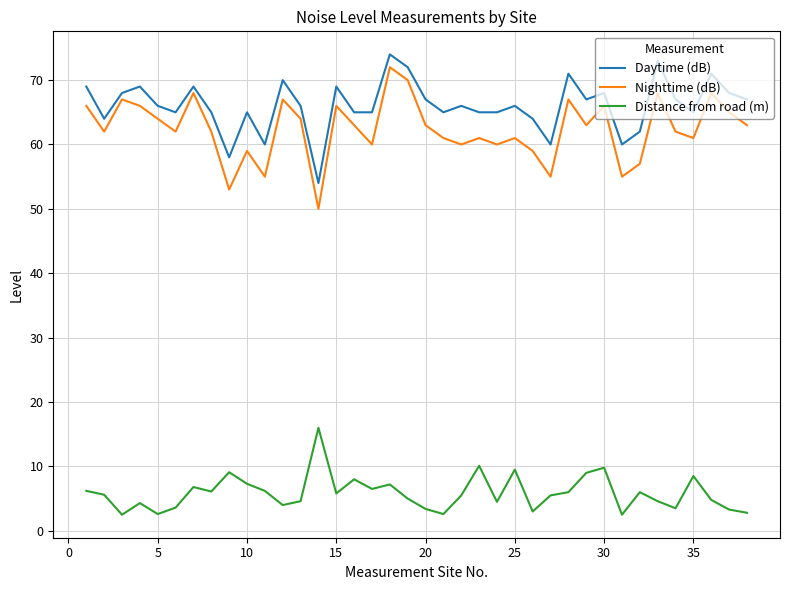

What is the greatest value displayed?

74.0